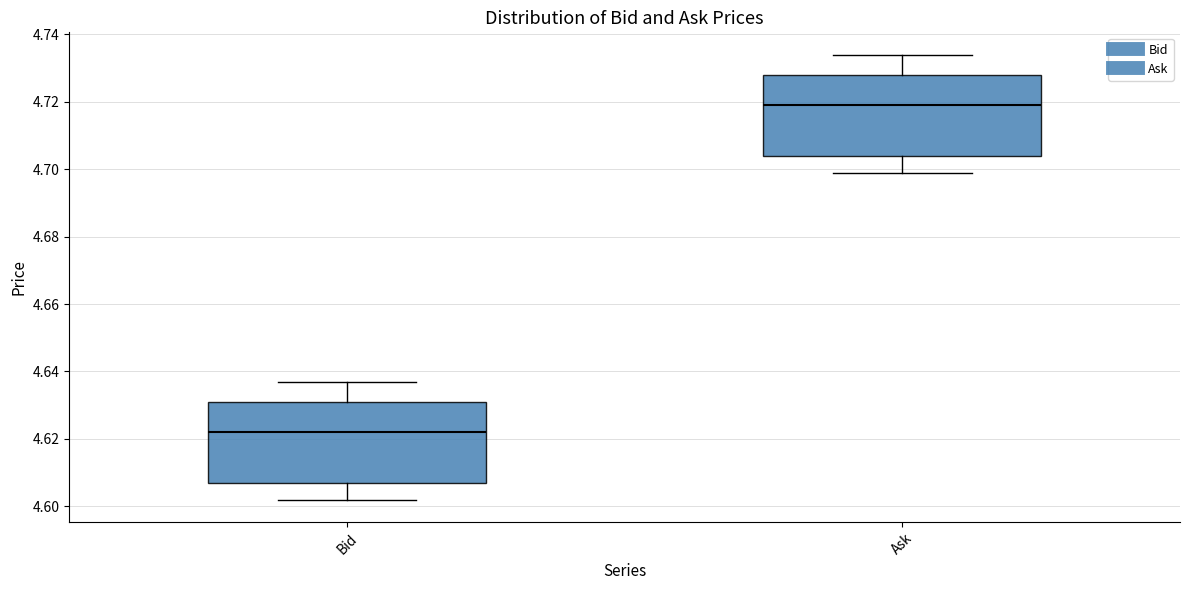

Reading left to right, transcribe this box plot: for each box, give where its median line is, the range the box spans, and where its two whiskers end, as read against the y-axis. The values are not printed on the chart, so give them approximately, as read against the axis.

Bid: median 4.622, box 4.608 to 4.632, whiskers 4.602 to 4.638
Ask: median 4.720, box 4.704 to 4.728, whiskers 4.700 to 4.734